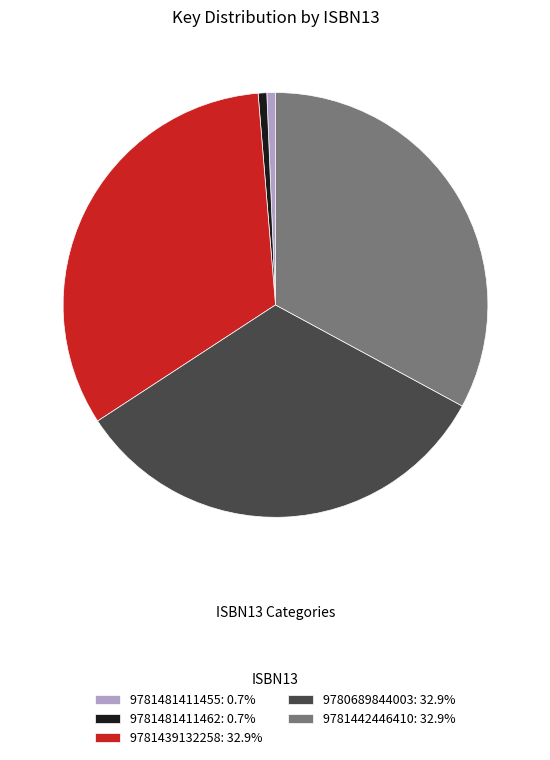

Approximately how many times larger is the value at 9781439132258: 32.9% compared to 9781481411455: 0.7%?

50.3